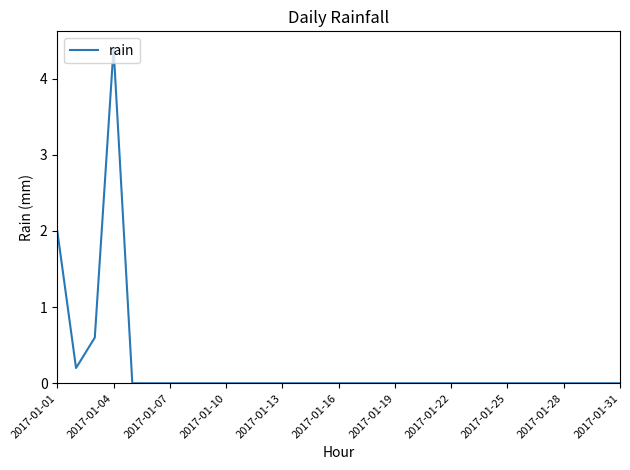

What is the maximum value shown in the chart?

4.4